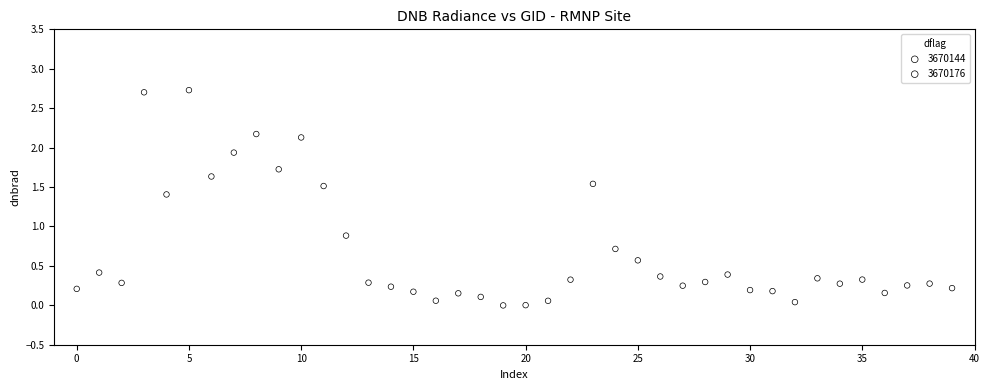

Which series reaches the minimum Y coordinate?

3670176